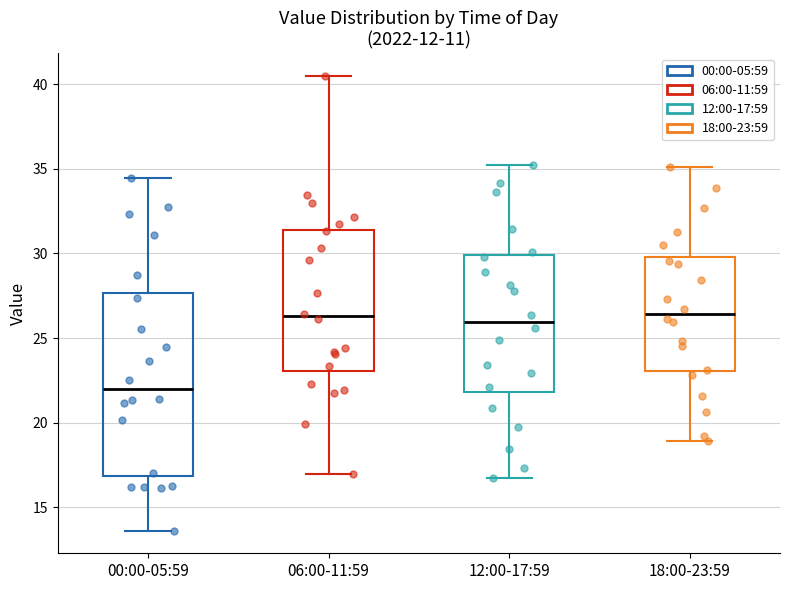

Reading left to right, read every box against the y-axis: the position of its median line, the range the box covers, and the ends of its whiskers. The values are not printed on the chart, so give them approximately, as read against the axis.

00:00-05:59: median 22.0, box 17.0 to 27.5, whiskers 13.5 to 34.5
06:00-11:59: median 26.5, box 23.0 to 31.5, whiskers 17.0 to 40.5
12:00-17:59: median 26.0, box 22.0 to 30.0, whiskers 17.0 to 35.0
18:00-23:59: median 26.5, box 23.0 to 30.0, whiskers 19.0 to 35.0